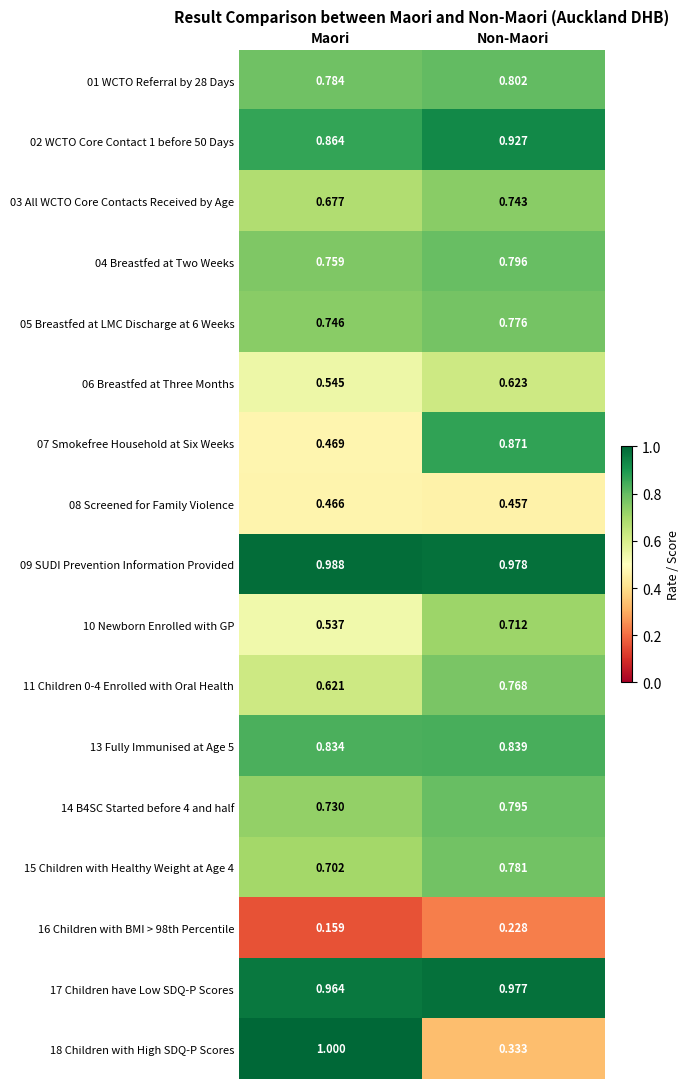

Which category has the highest value in the 08 Screened for Family Violence series?

Maori